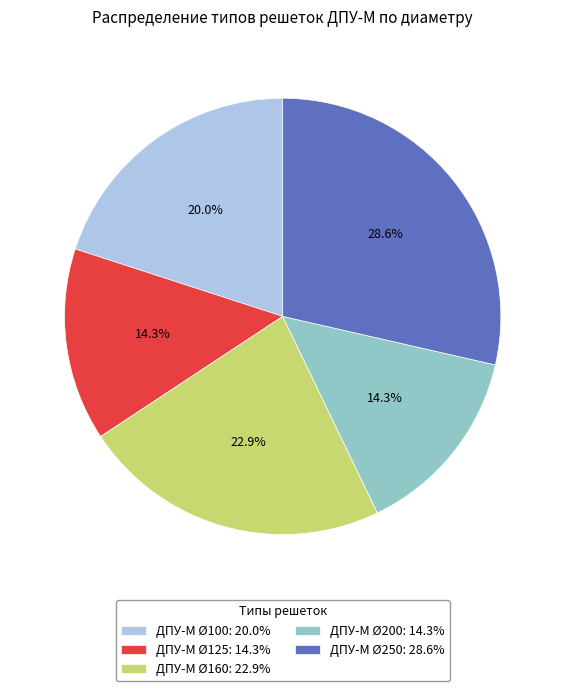

The ДПУ-М Ø100 slice represents 20% of the pie. True or false?

True